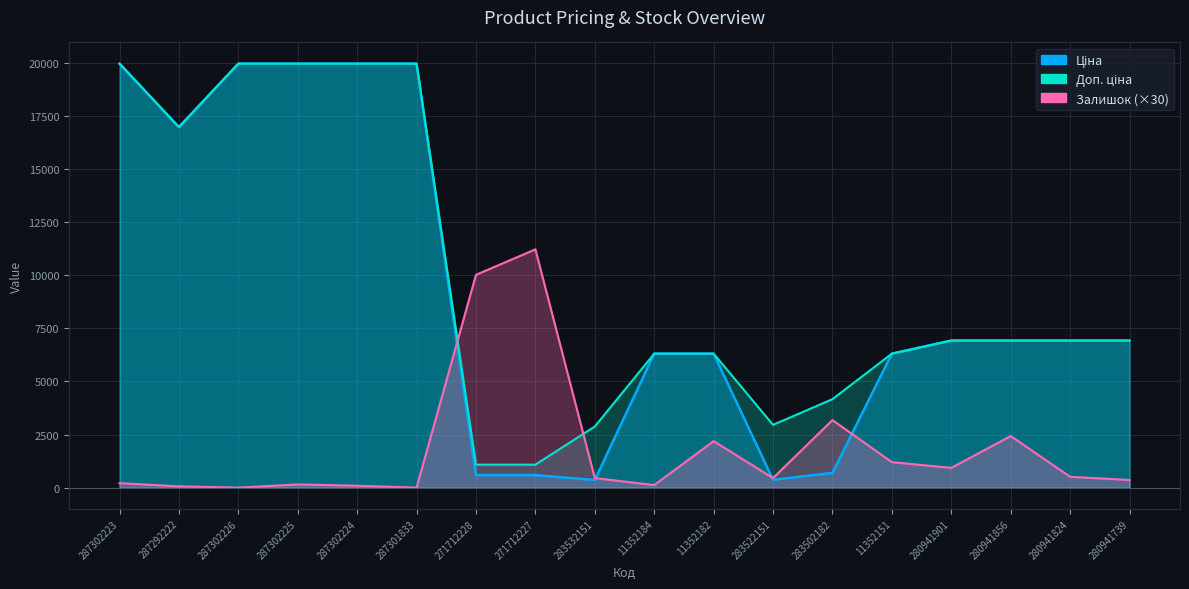

True or false: Доп. ціна and Ціна cross at least once.

False